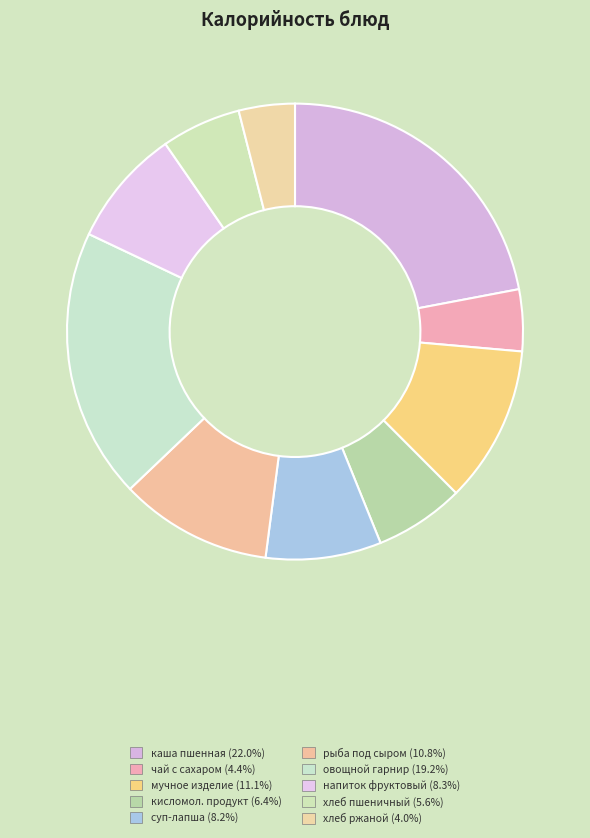

Is there any slice that represents more than half of the pie?

No